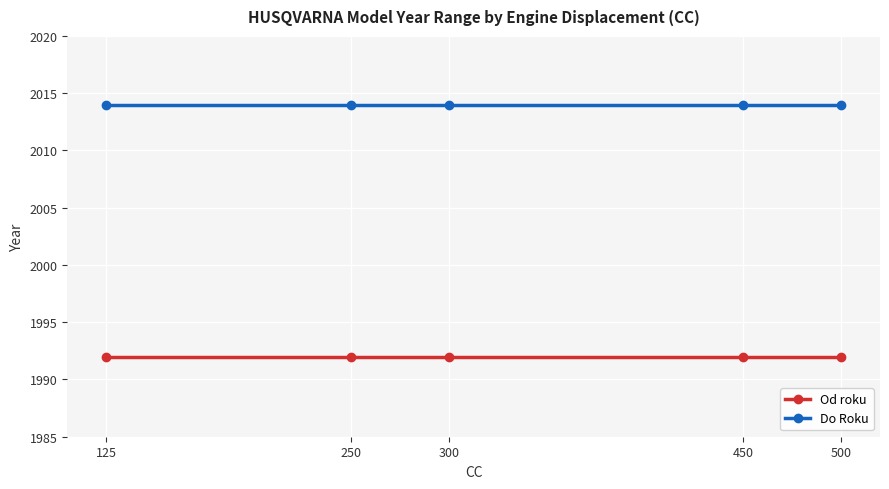

What is the spread (max minus min) of values at 300?

22